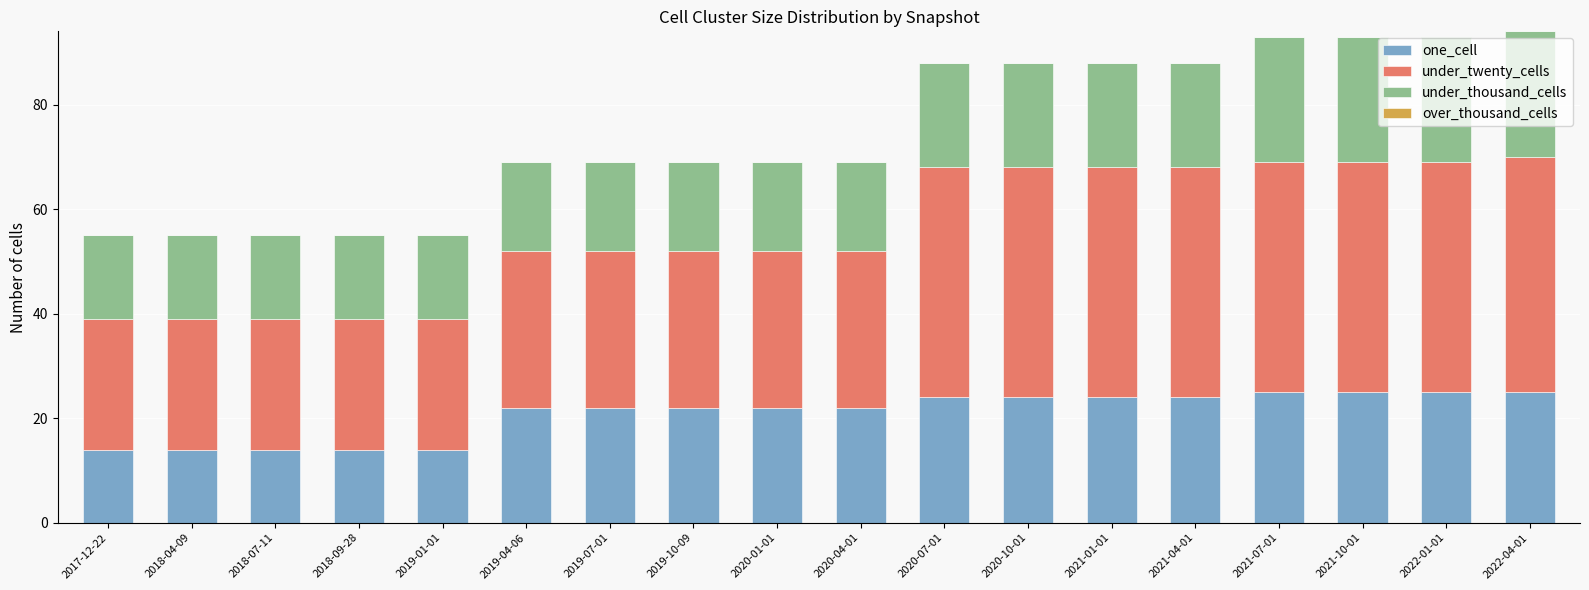

The one_cell series shows 10 at 2019-01-01. True or false?

False